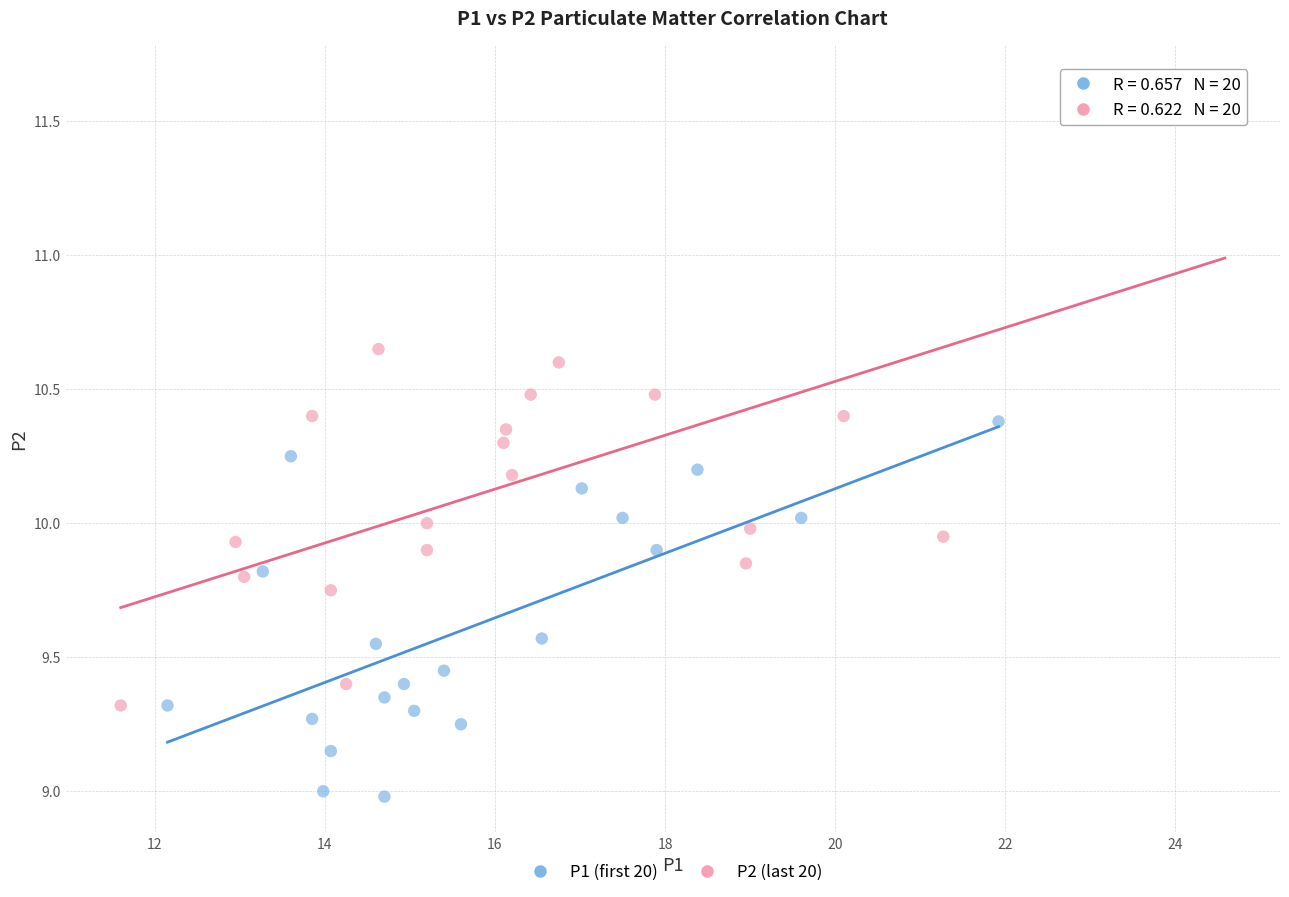

Which series reaches the maximum Y coordinate?

P2 (last 20)